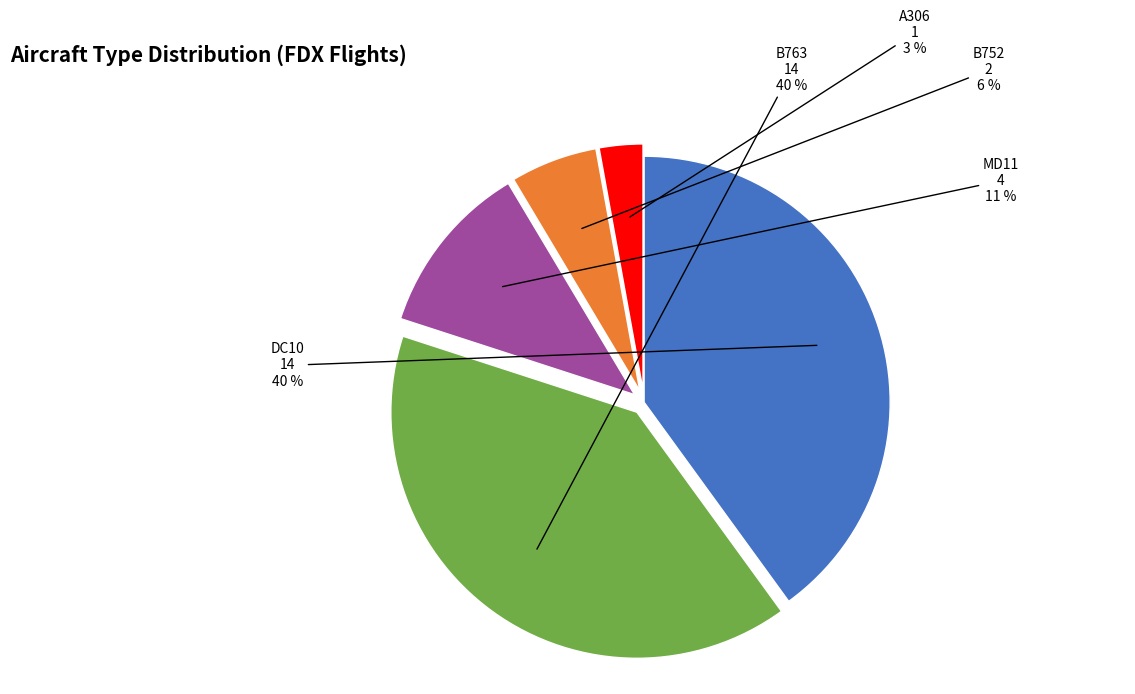

Does any single category account for the majority?

No